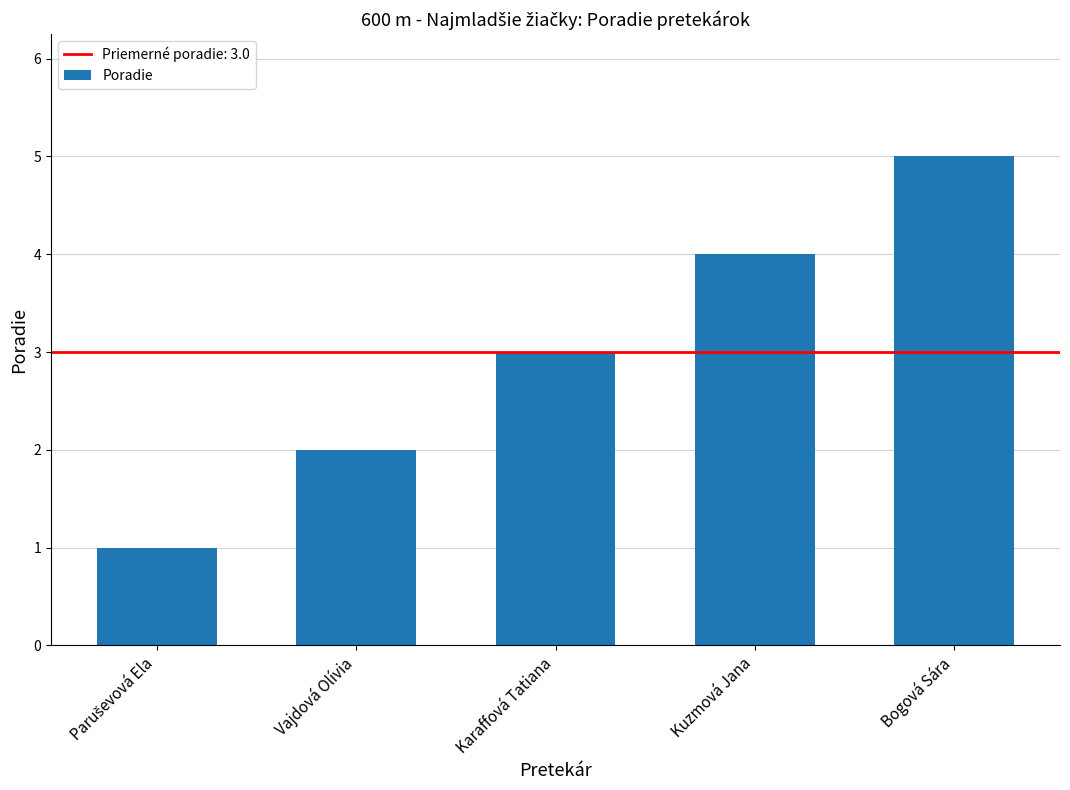

The value at Bogová Sára is 5. True or false?

True